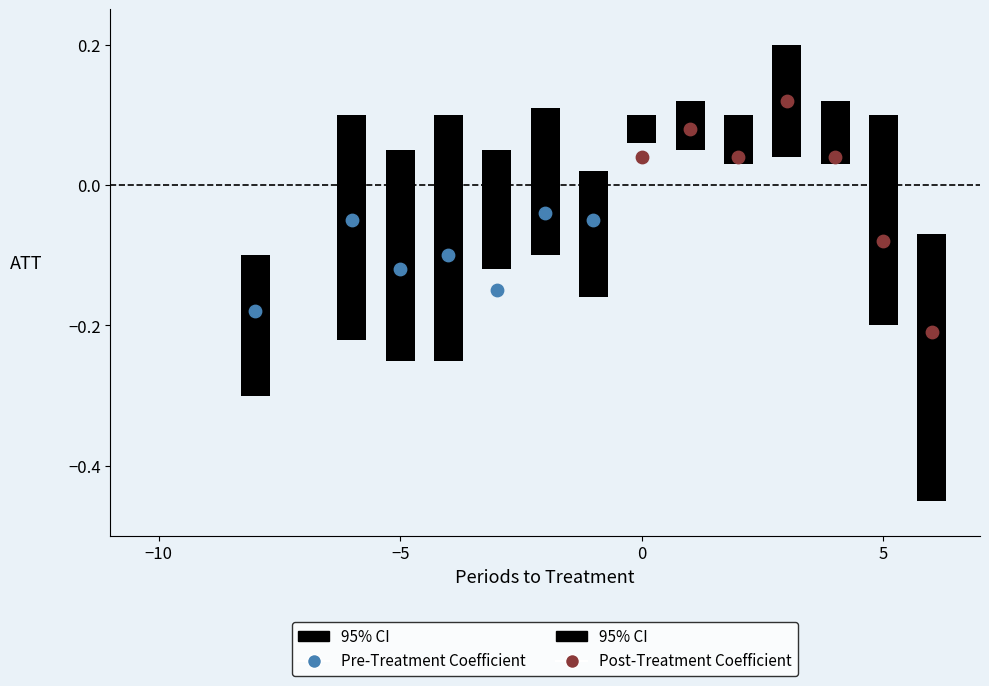

Which series contains the lowest Y value?

Post-Treatment Coefficient